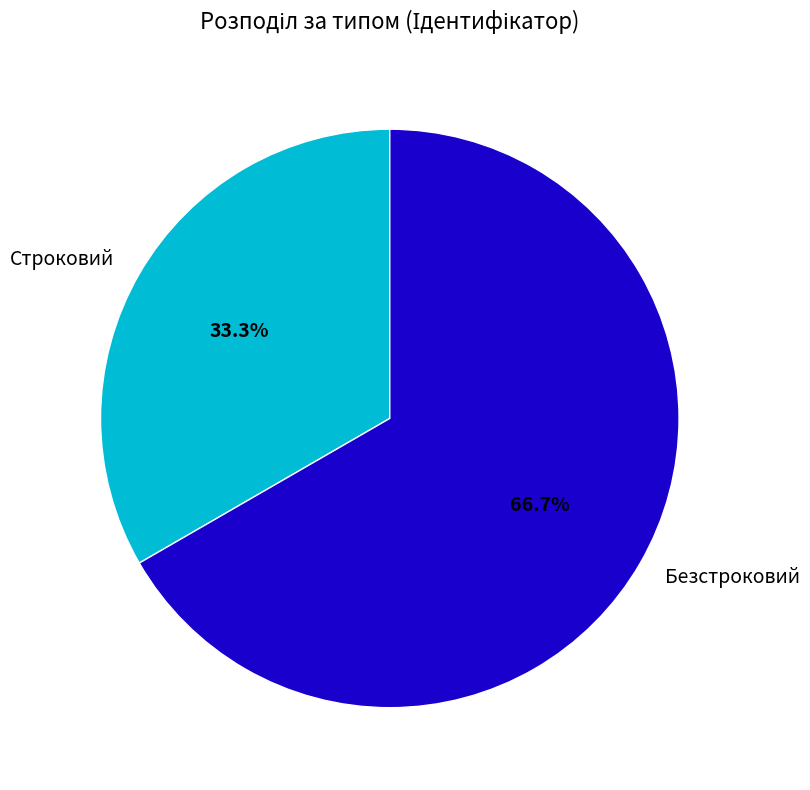

Between Безстроковий and Строковий, which is larger?

Безстроковий